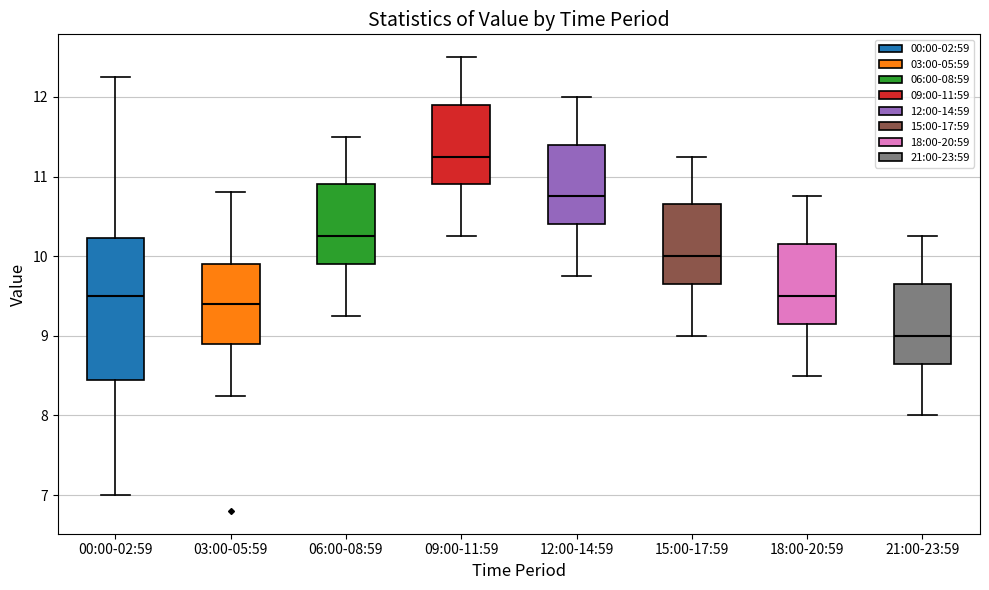

Which box has the lowest median line?

21:00-23:59